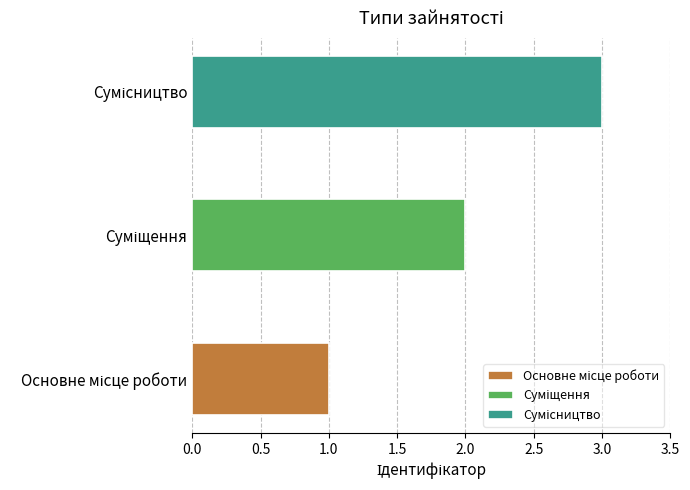

What is the average value?

2